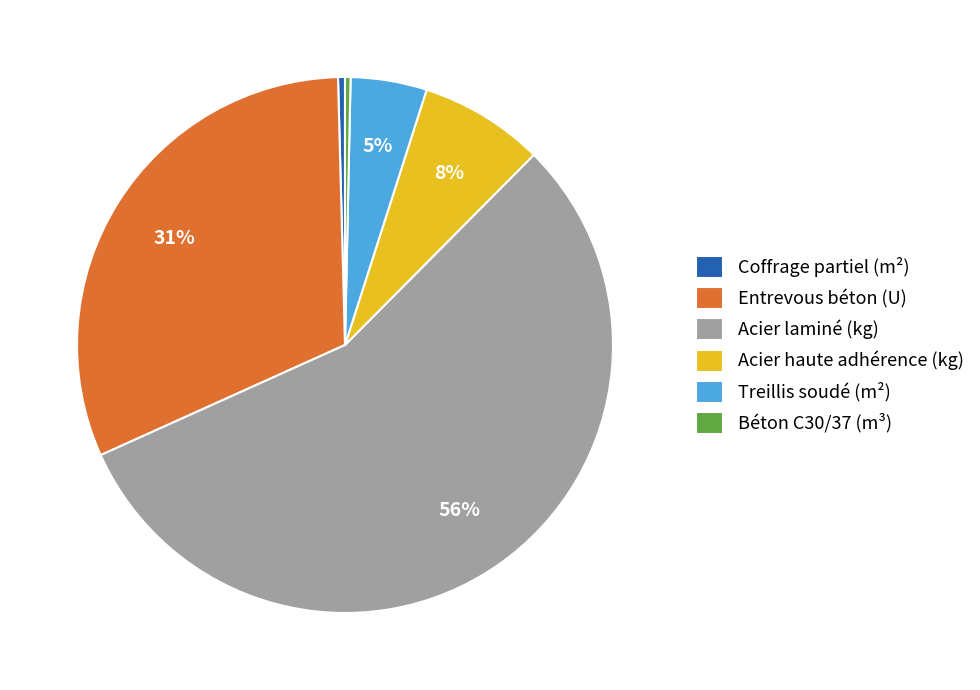

Count the number of slices in the pie.

6